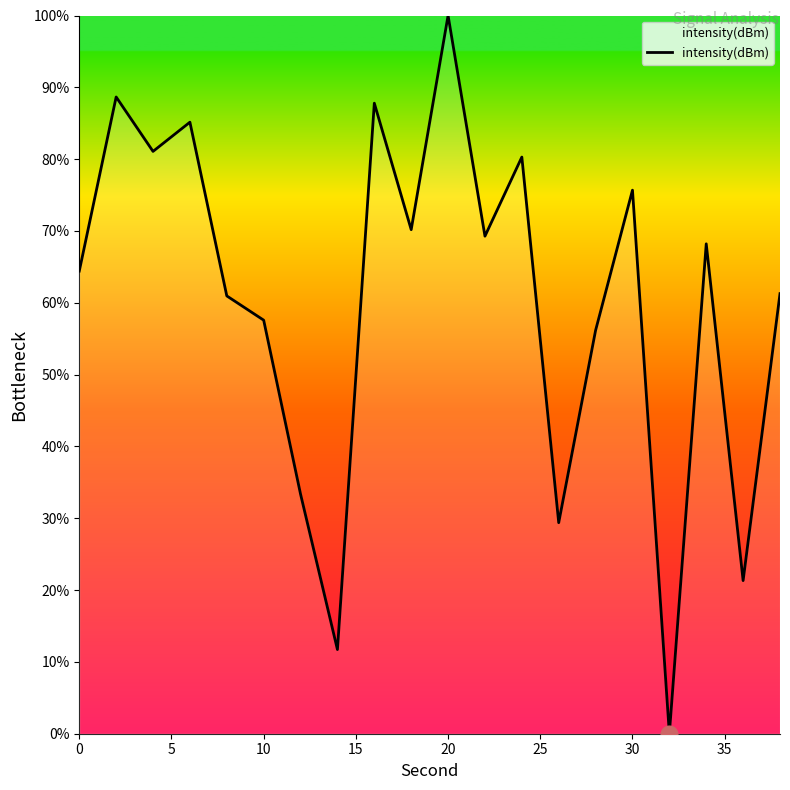

What is the maximum value shown in the chart?

100.0